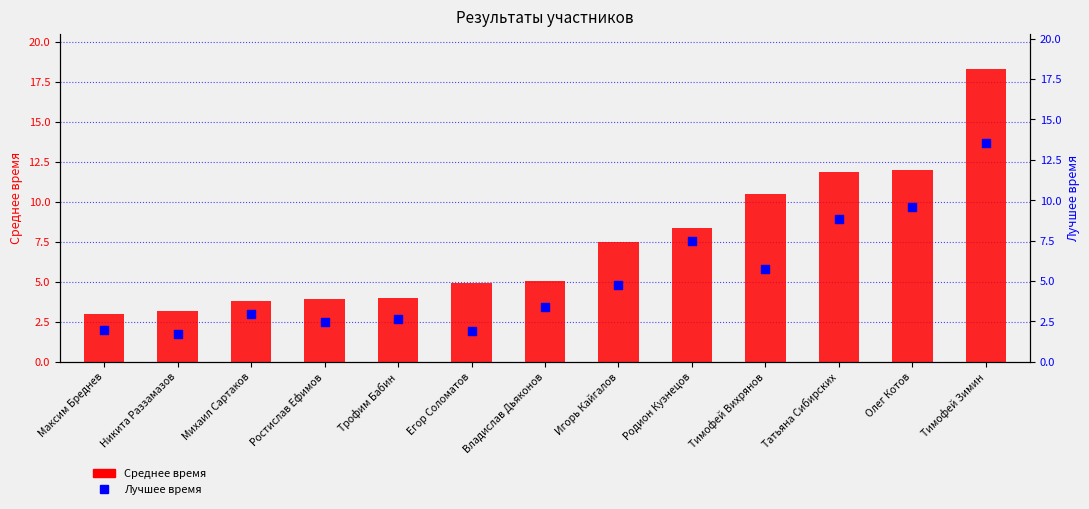

Is the value of Лучшее время at Тимофей Вихрянов greater than the value of Среднее время at Татьяна Сибирских?

No